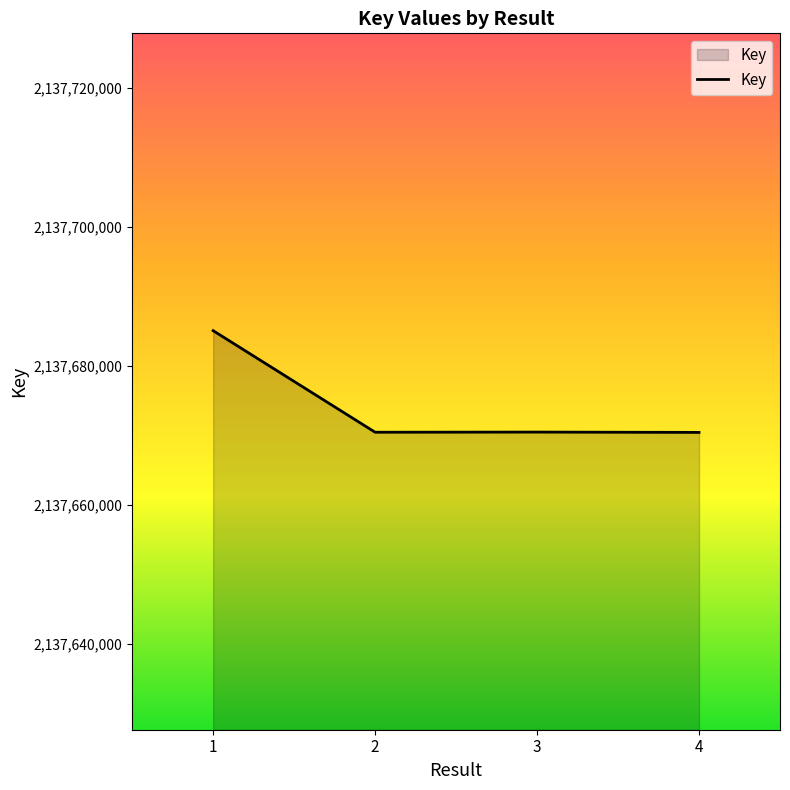

Where is the first local maximum?

3